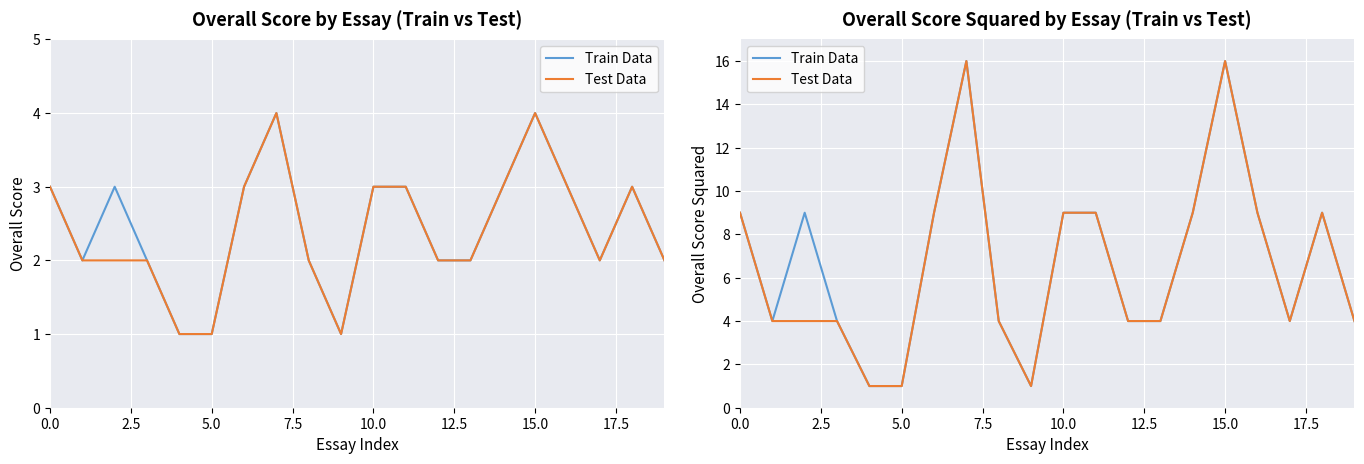

What are all the series names shown in the legend?

Train Data, Test Data